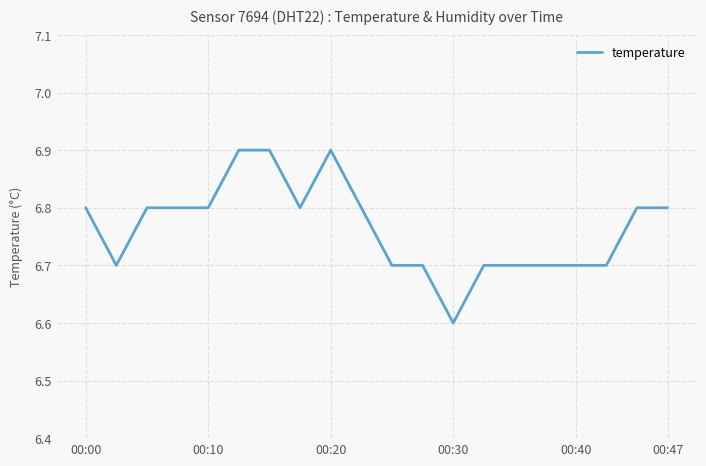

What is the greatest value displayed?

6.9